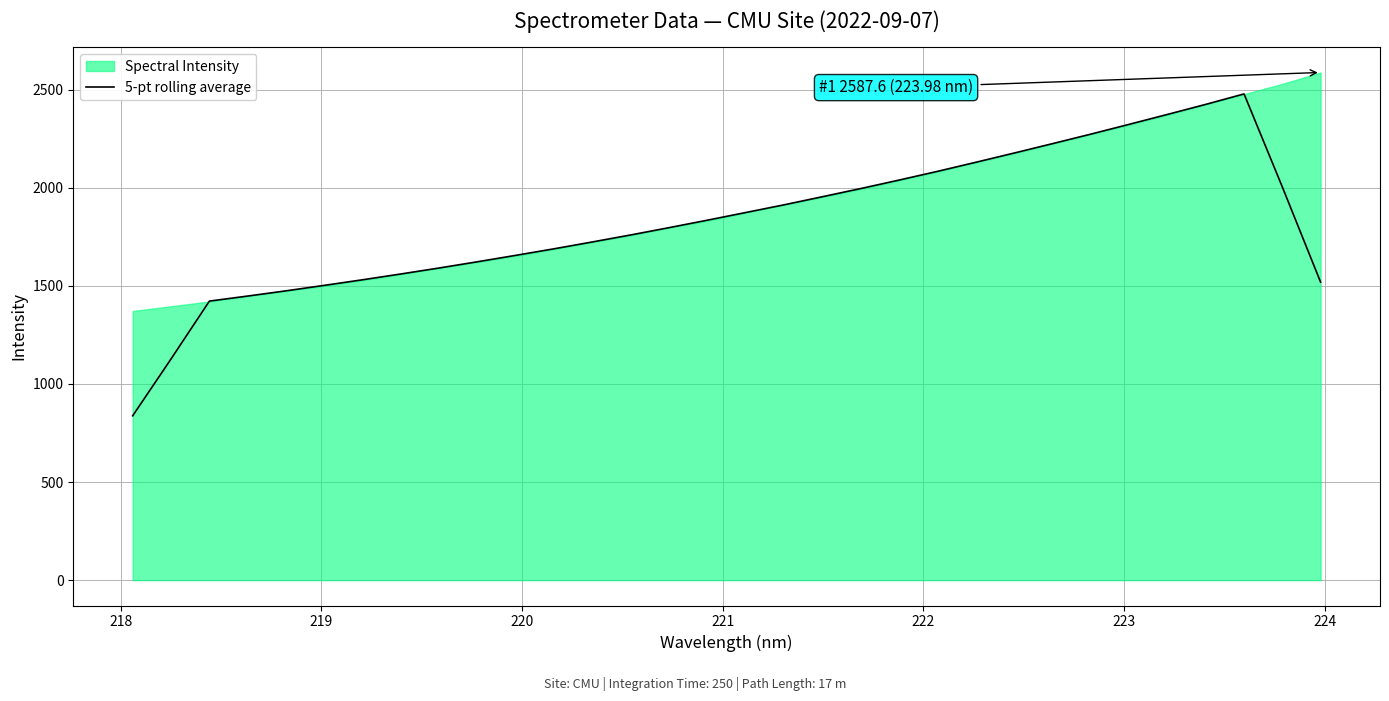

What is the highest value of the 5-pt rolling average series?

2478.2